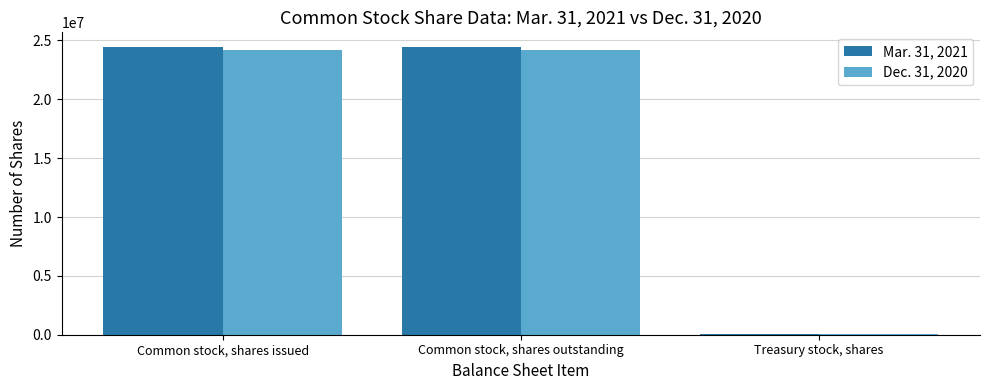

What is the greatest value displayed?

24469406